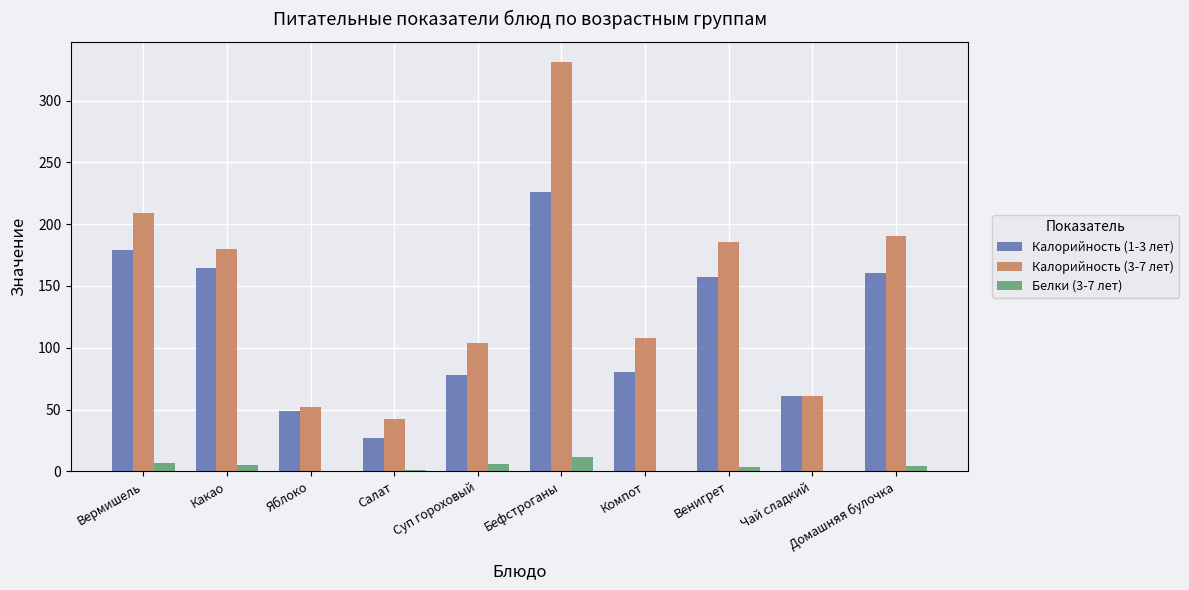

What is the sum of the Калорийность (1-3 лет) values at Салат and Чай сладкий?

87.3